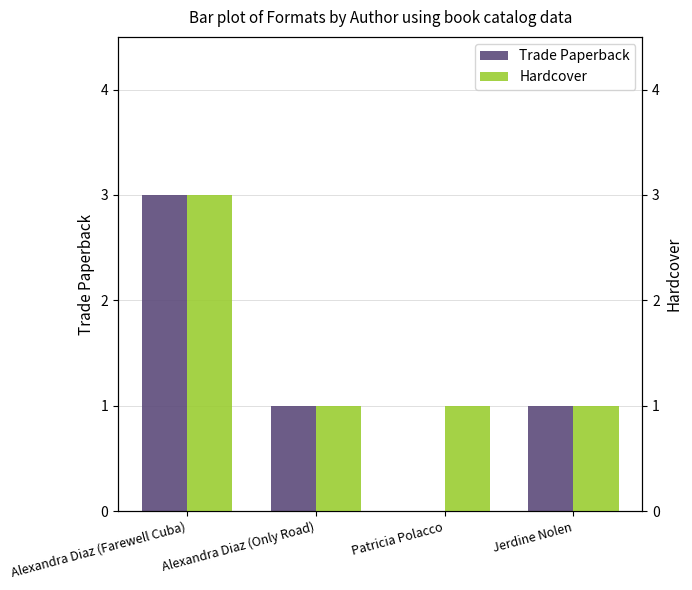

List the series in order of their peak value, highest first.

Trade Paperback, Hardcover